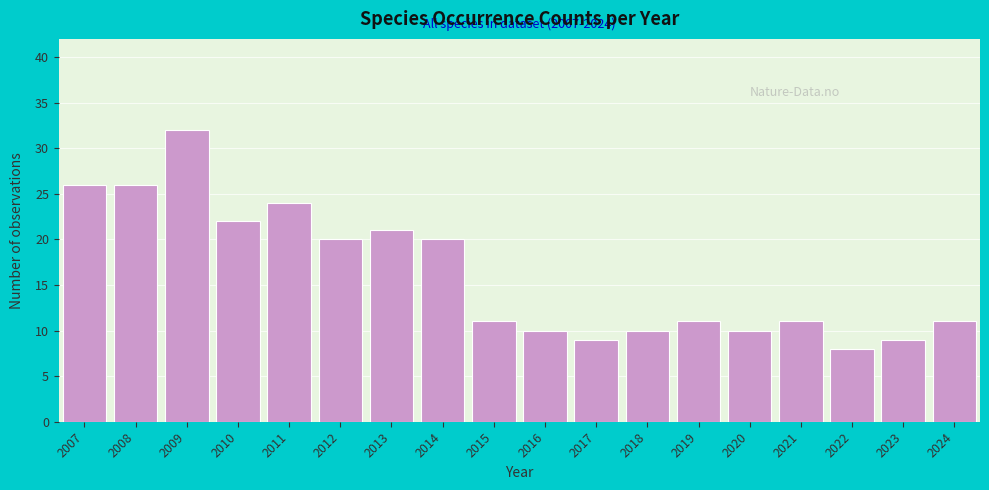

Reading left to right, extract all data points from this chart.

2007=26	2008=26	2009=32	2010=22	2011=24	2012=20	2013=21	2014=20	2015=11	2016=10	2017=9	2018=10	2019=11	2020=10	2021=11	2022=8	2023=9	2024=11